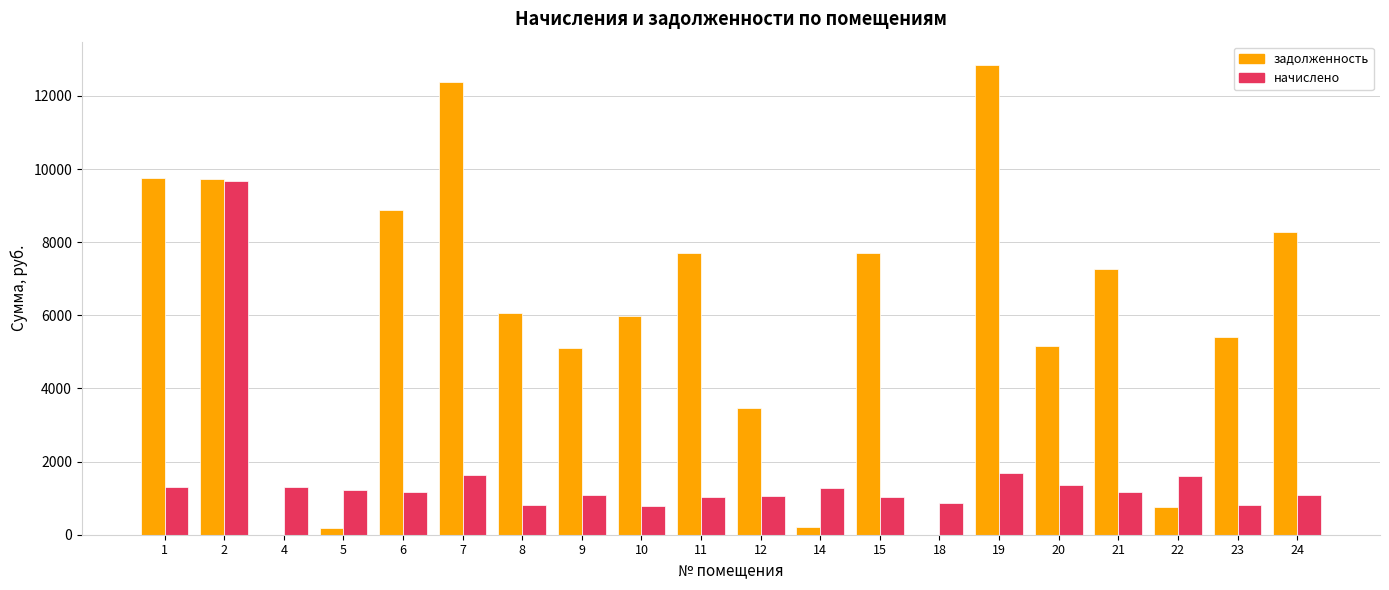

The задолженность series shows 9172.1 at 23. True or false?

False